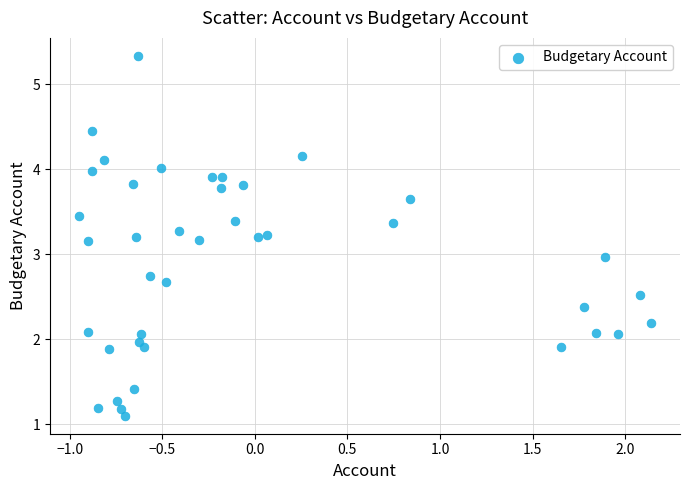

What is the range of Y values (max minus min)?

4.2